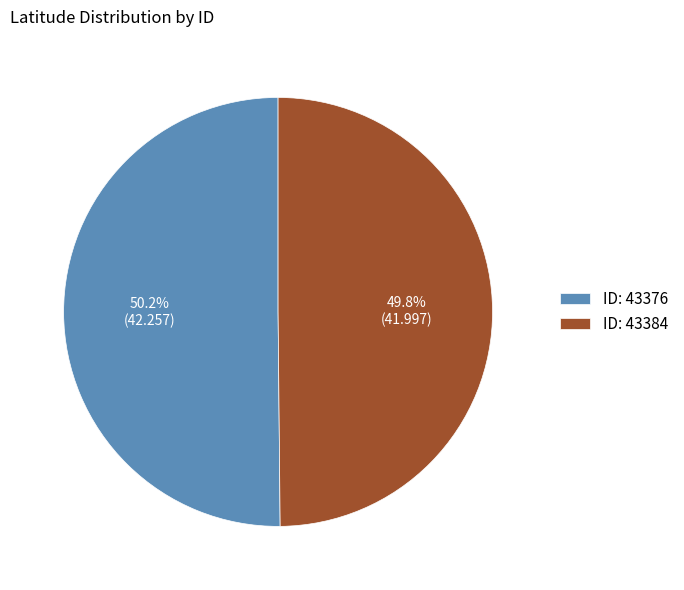

To the nearest percent, what is the average slice percentage?

50%